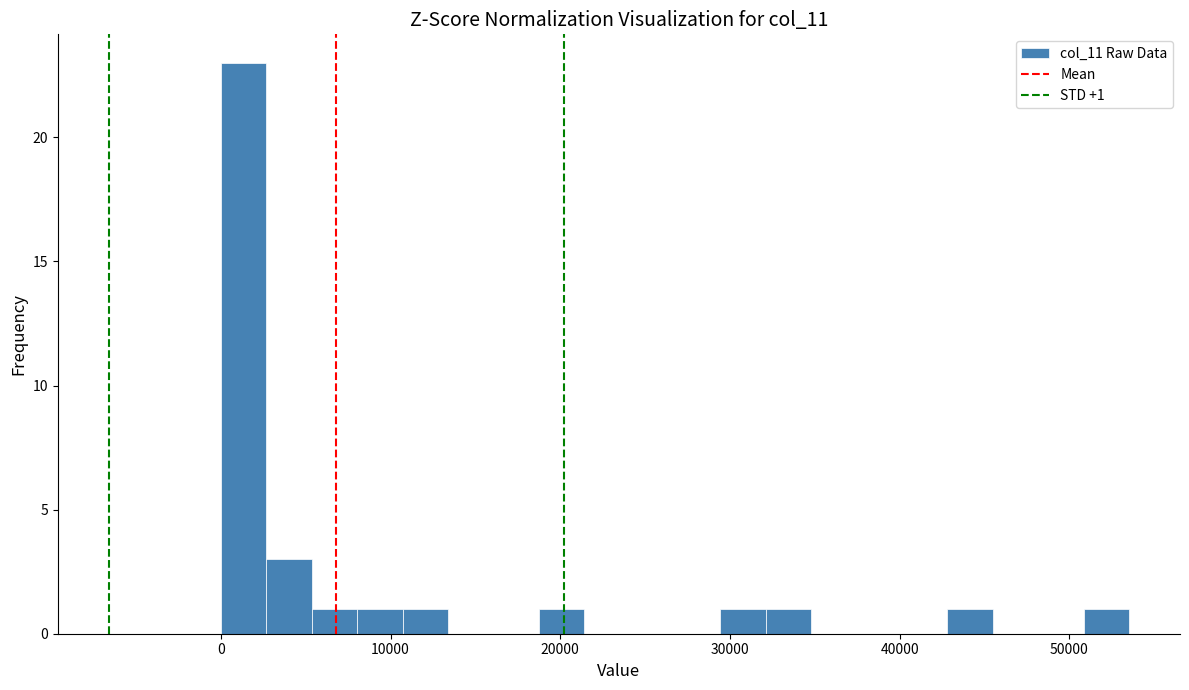

Around what value on the x-axis is the tallest bar? Give the approximate position of its centre, as read against the axis.

1000